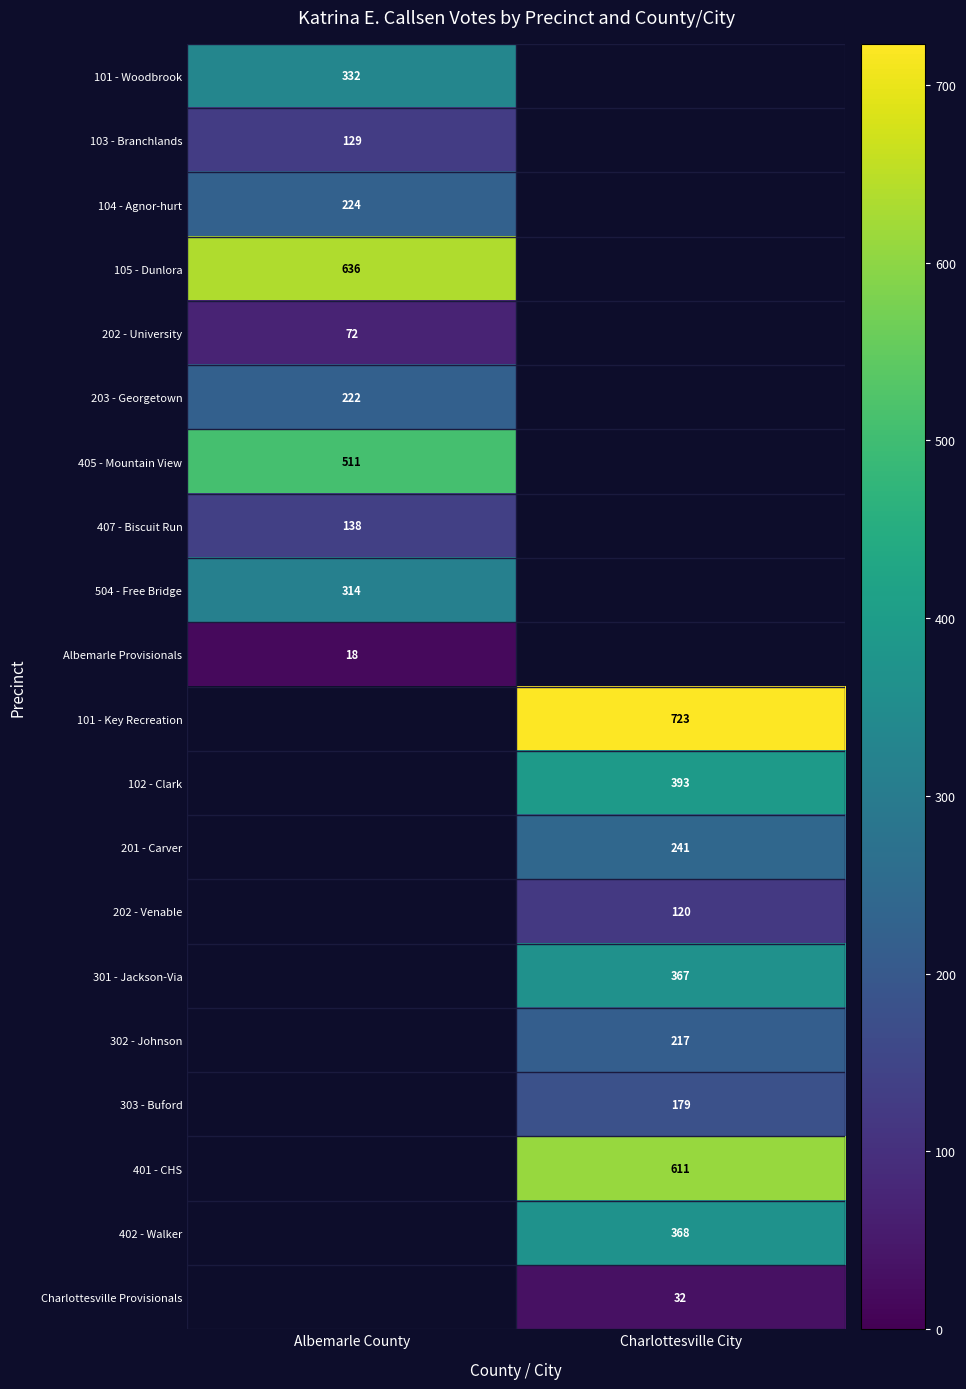

The value of 203 - Georgetown at Albemarle County is 222. True or false?

True